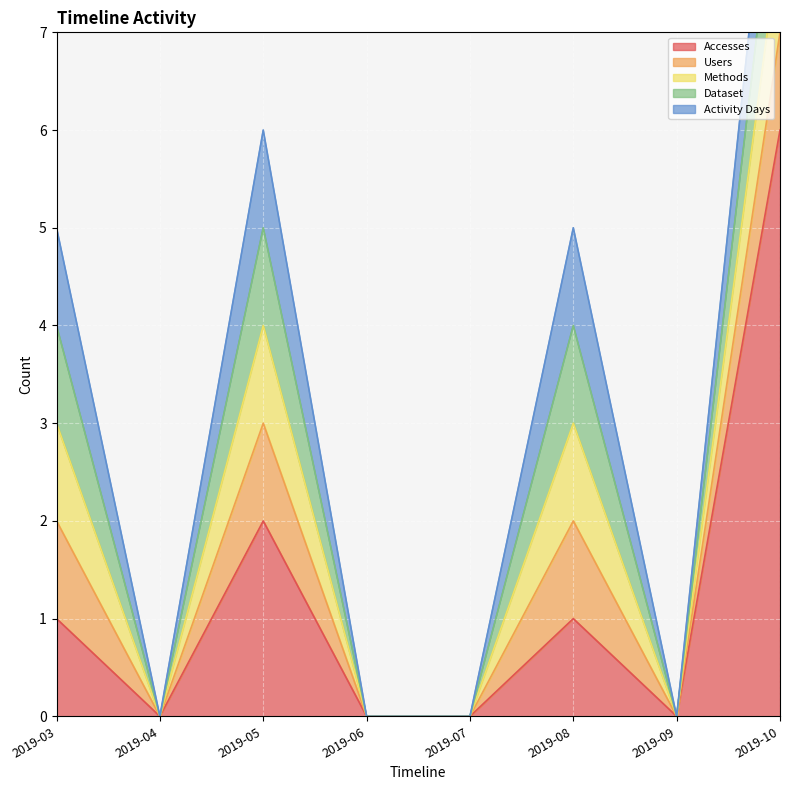

What is the maximum value for Activity Days?

1